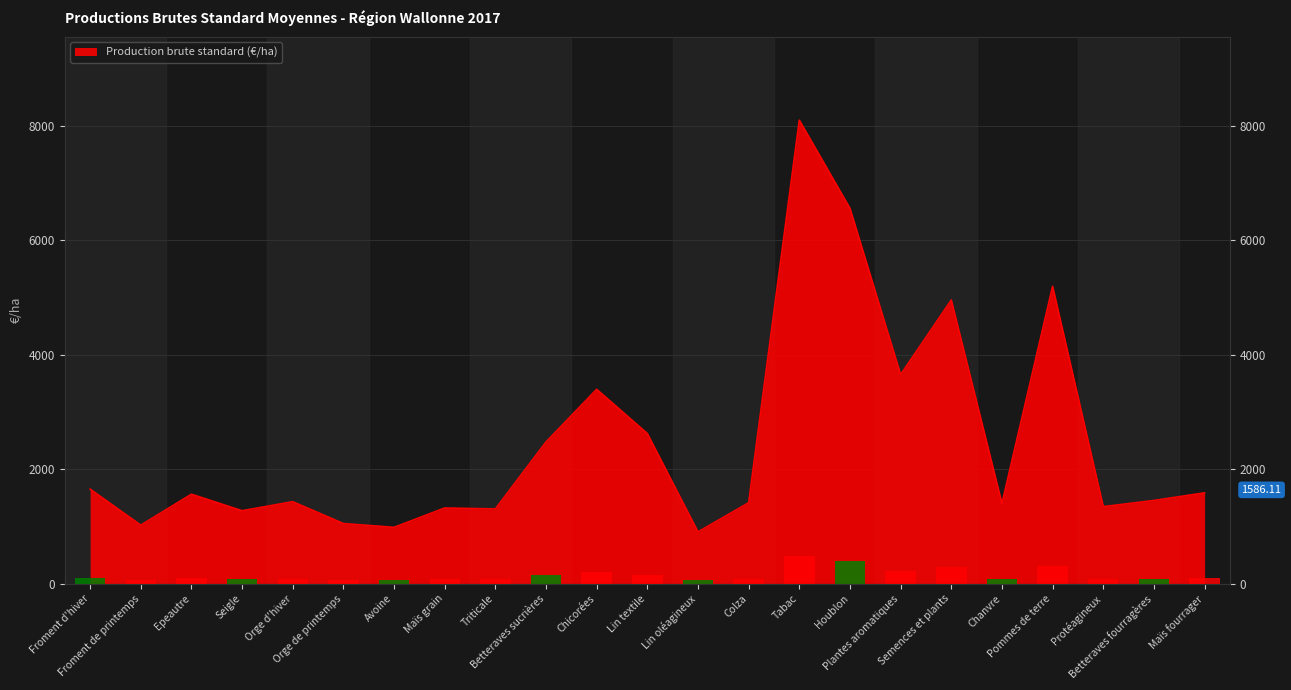

Rank the categories by value from lowest to highest.

Lin oléagineux, Avoine, Froment de printemps, Orge de printemps, Seigle, Triticale, Maïs grain, Protéagineux, Chanvre, Colza, Orge d'hiver, Betteraves fourragères, Epeautre, Maïs fourrager, Froment d'hiver, Betteraves sucrières, Lin textile, Chicorées, Plantes aromatiques, Semences et plants, Pommes de terre, Houblon, Tabac